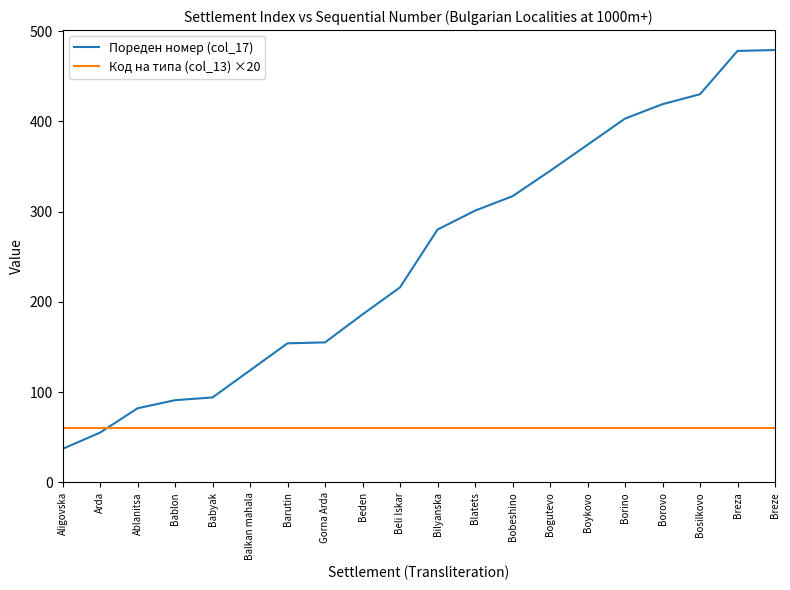

Is the value of Код на типа (col_13) ×20 at Balkan mahala greater than the value of Пореден номер (col_17) at Bablon?

No